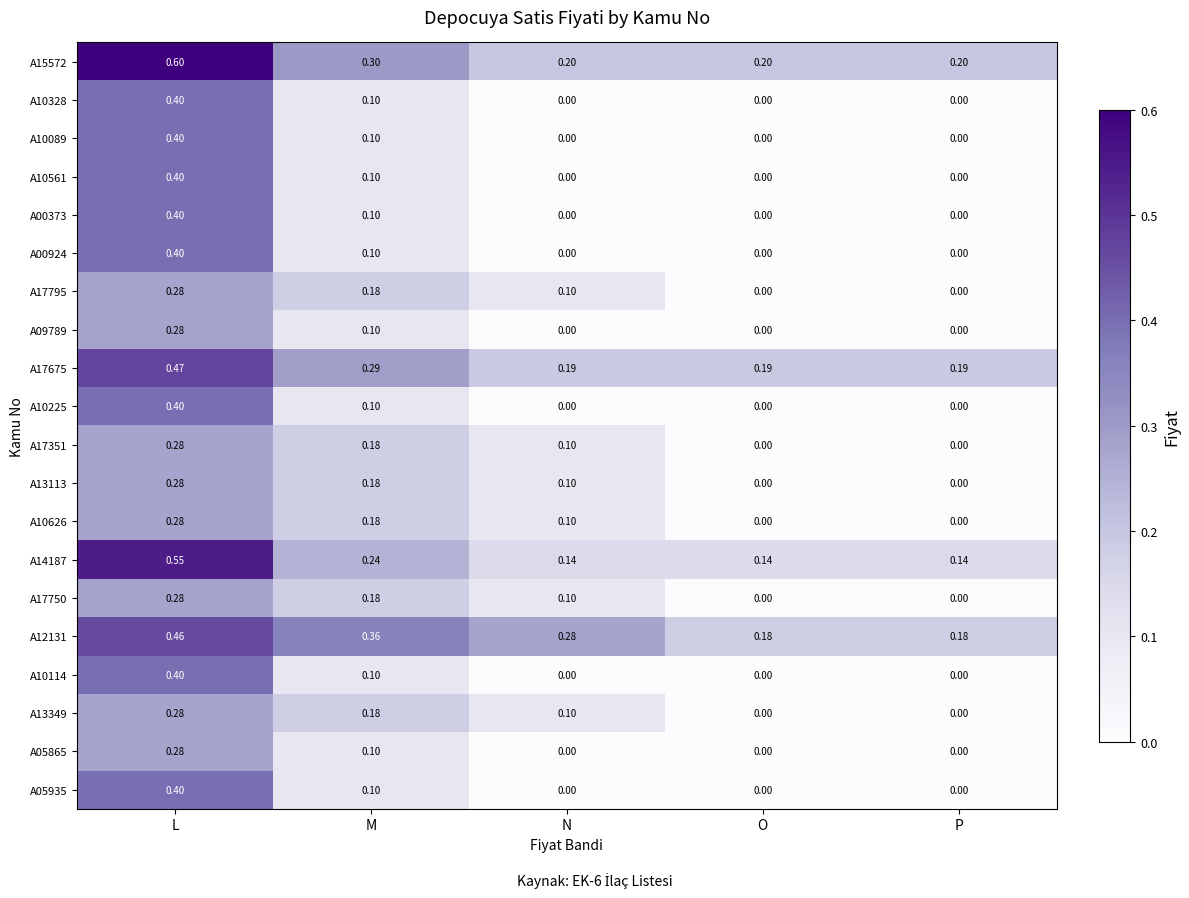

At which category is the sum across all series the highest?

L